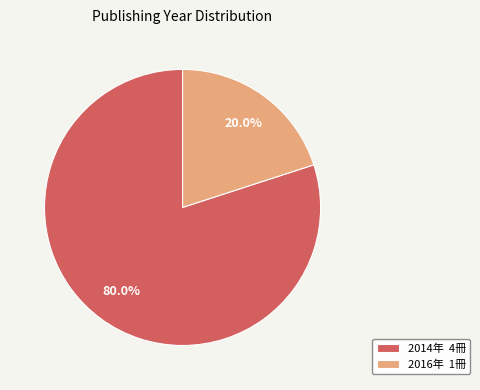

To the nearest percent, what is the average slice percentage?

50%